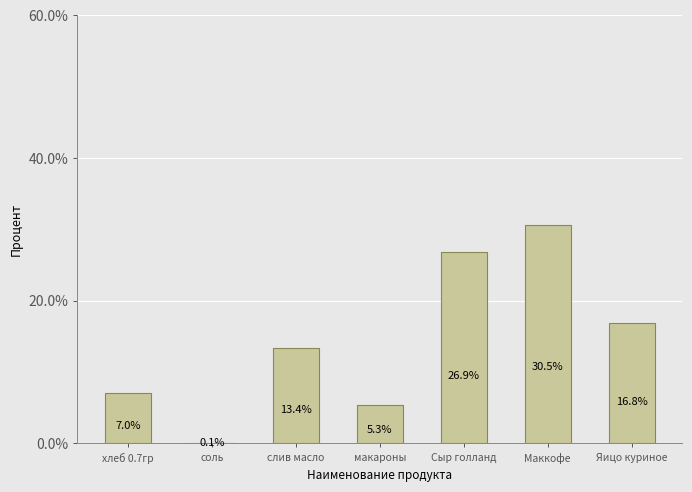

At which label is the value closest to 15?

слив масло